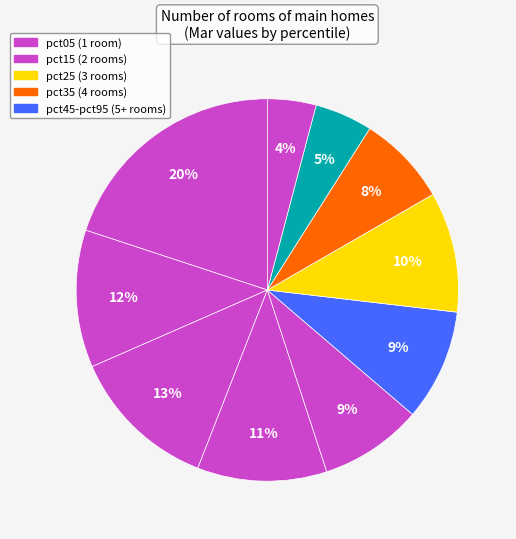

How many segments does this pie chart have?

10